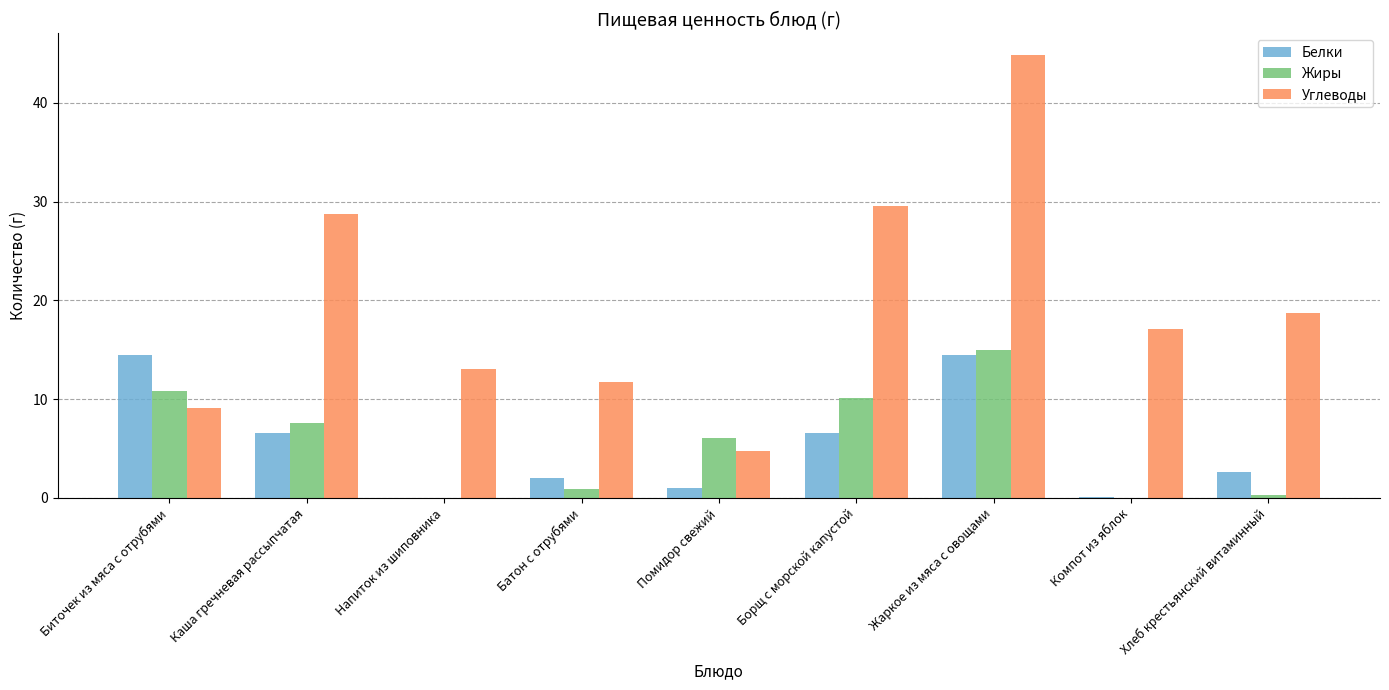

At which category is the sum across all series the highest?

Жаркое из мяса с овощами